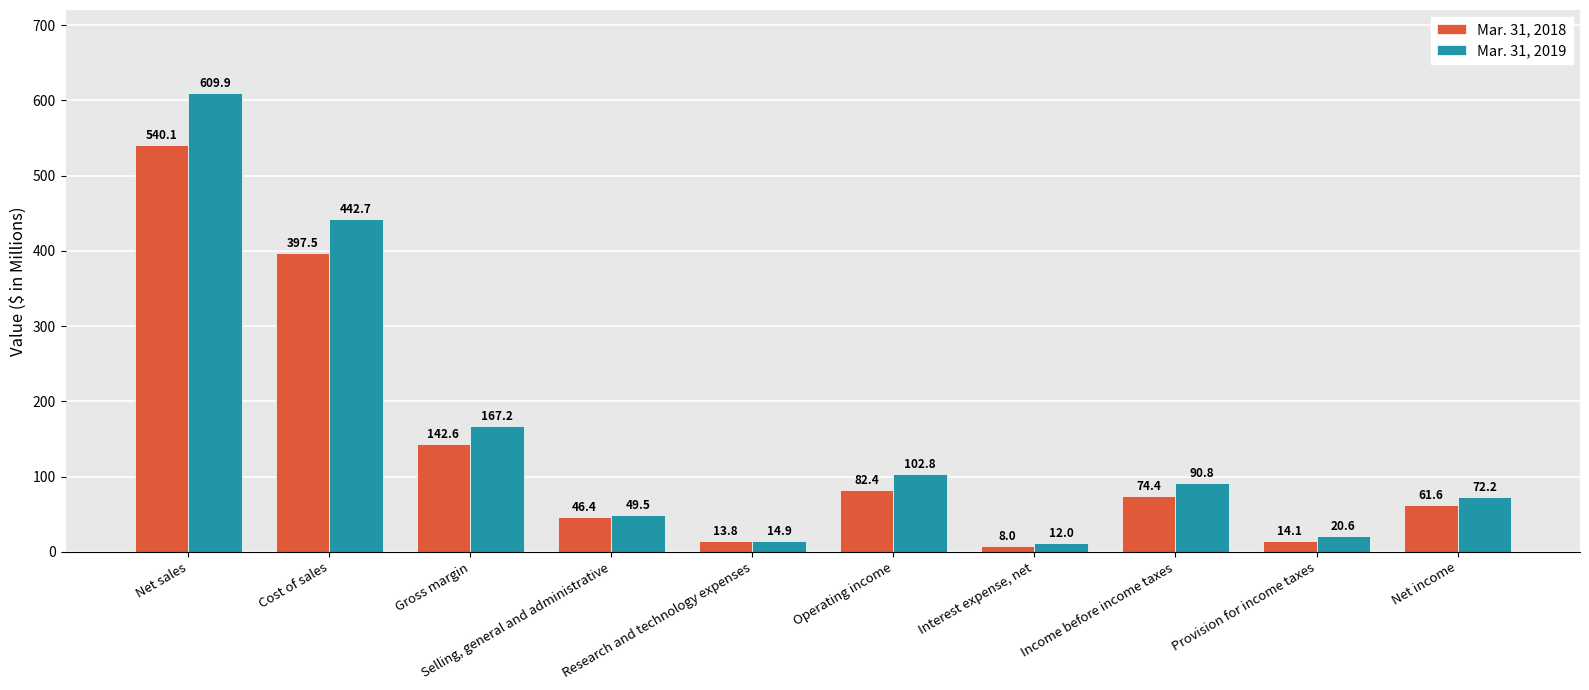

Which series has the largest total across all categories?

Mar. 31, 2019